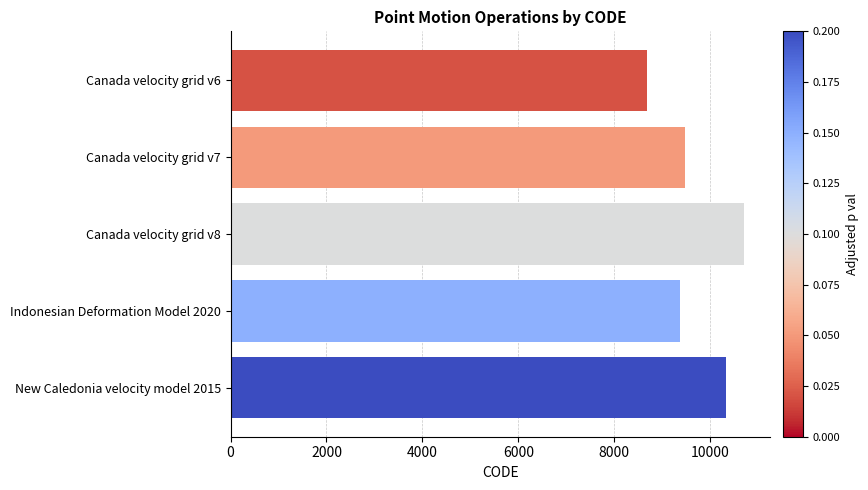

What is the value of the 5th bar from the top?

10323